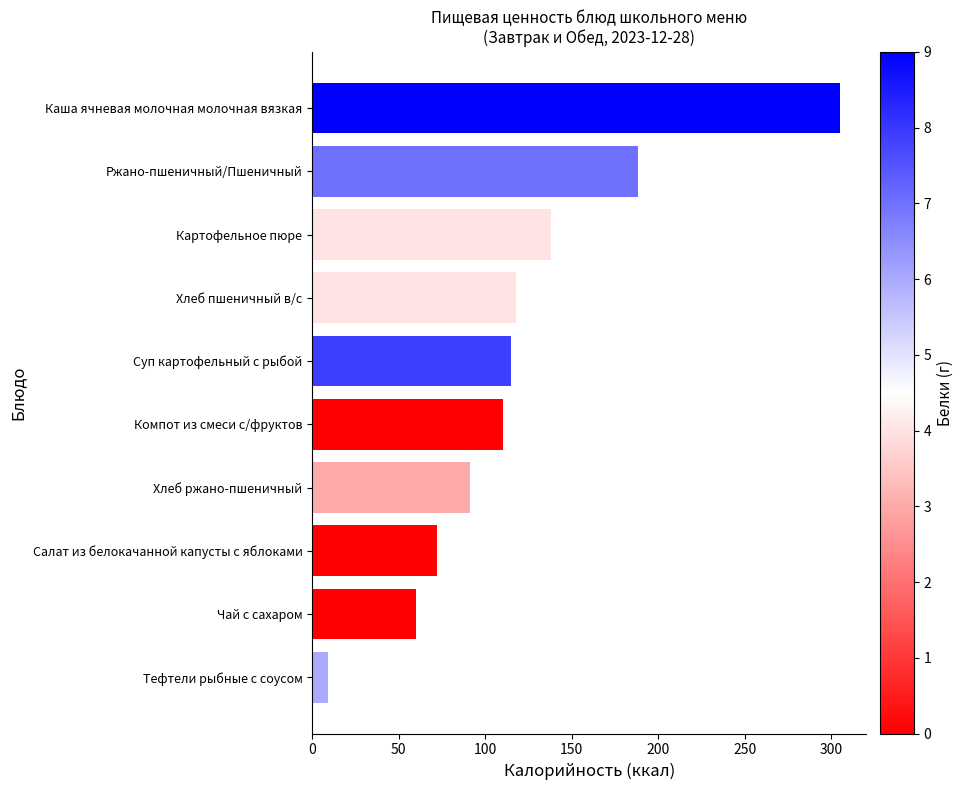

Are the bars grouped side by side (vs. stacked)?

No